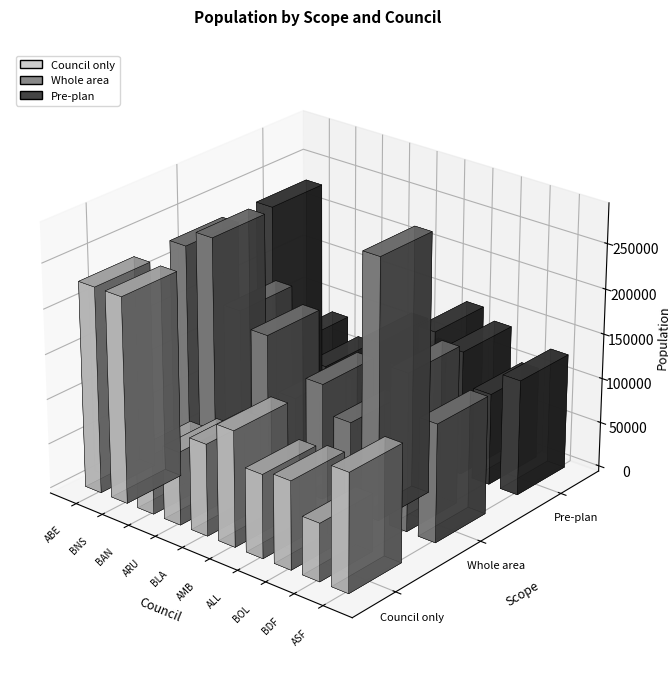

What is the value of the Council only bar at the 7th from the left?

92735